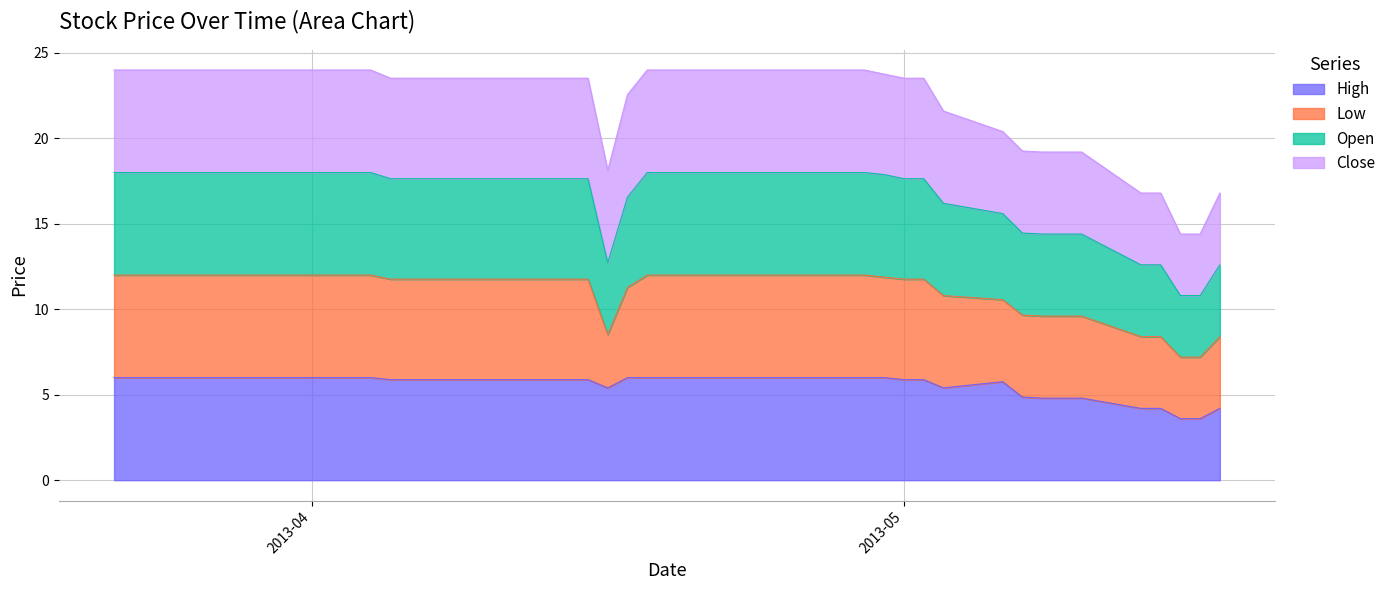

At which label does Open reach its minimum?

2013-05-15